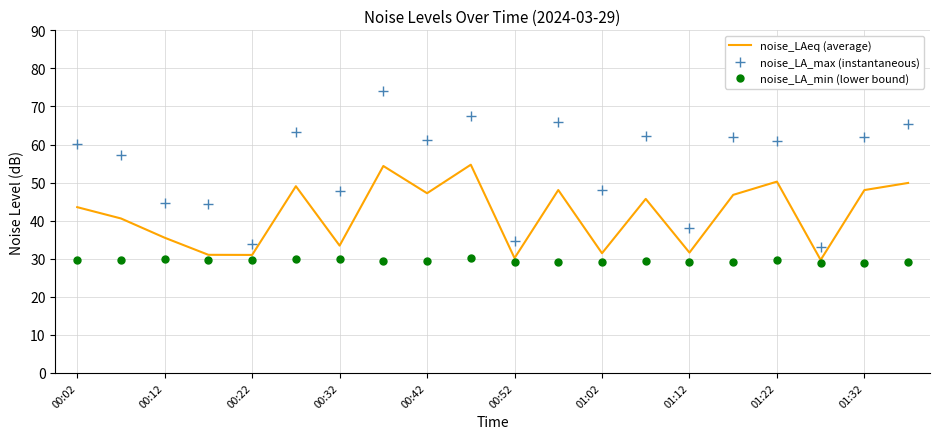

What are all the series names shown in the legend?

noise_LAeq (average), noise_LA_max (instantaneous), noise_LA_min (lower bound)